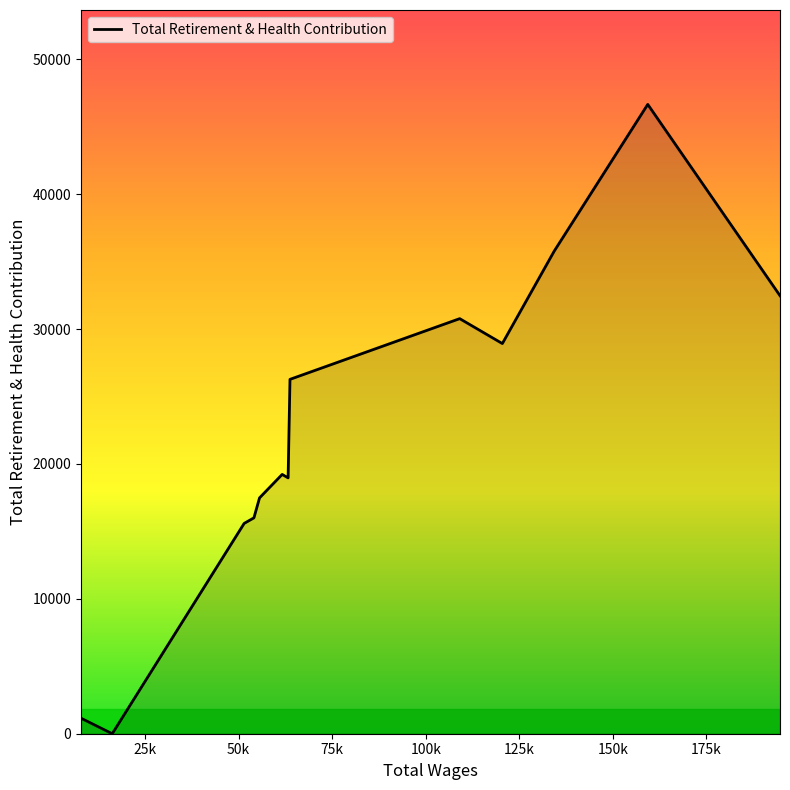

What is the difference between the maximum and minimum values?

46659